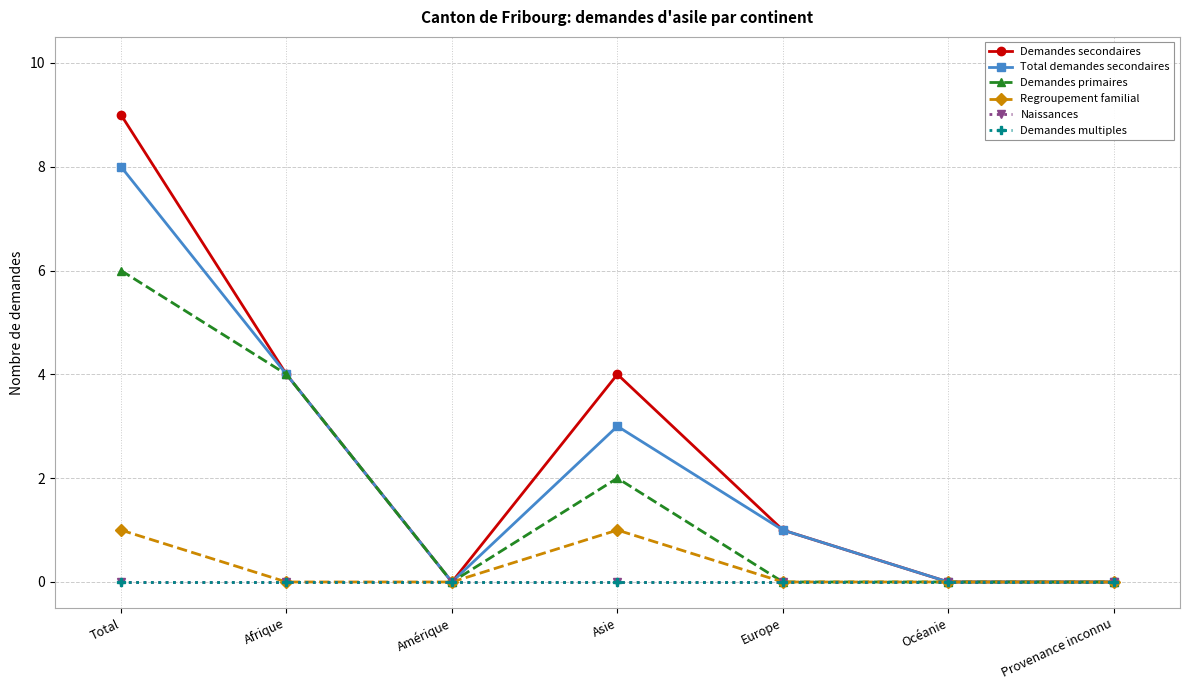

The value of Regroupement familial at Océanie is -1. True or false?

False